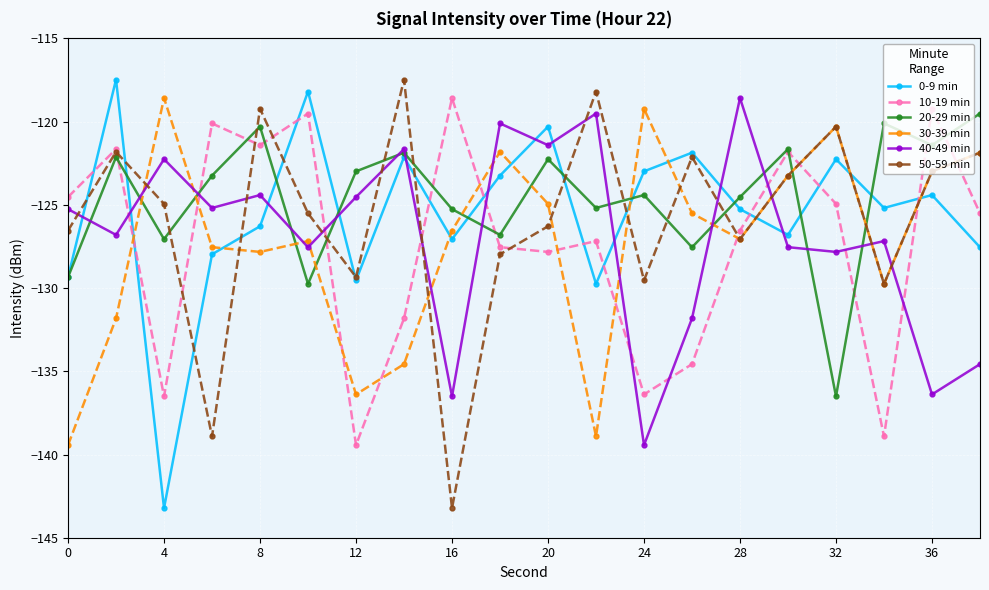

How many distinct data groups are displayed?

6